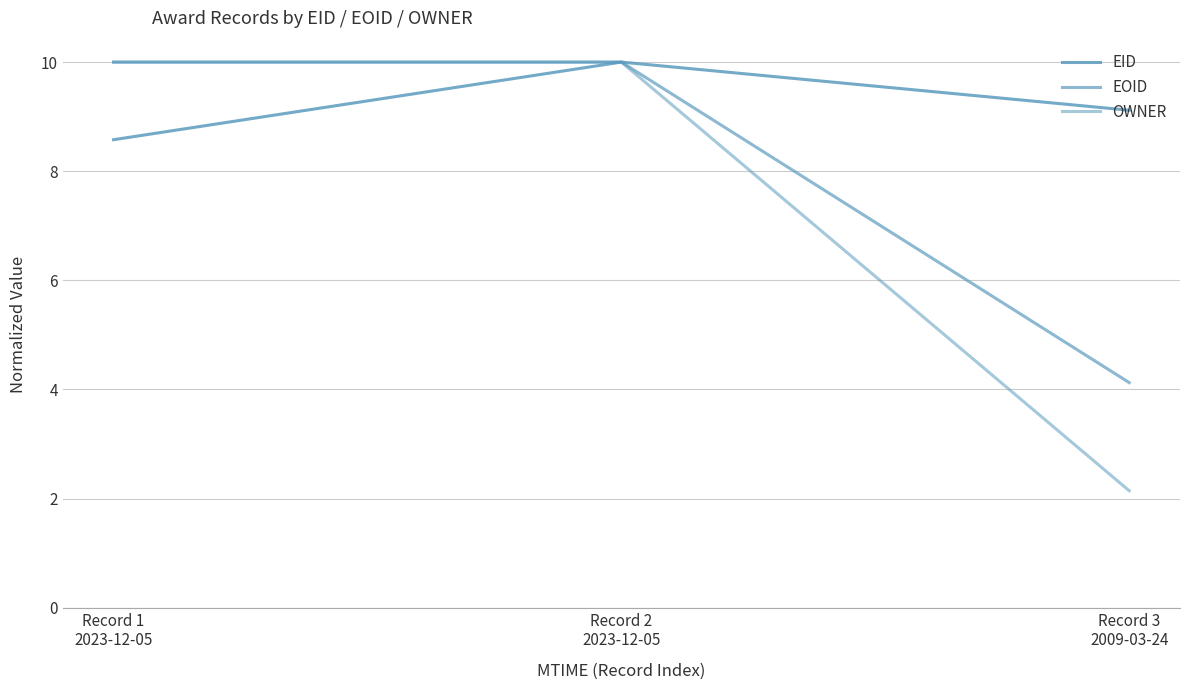

What is the minimum value shown in the chart?

2.1